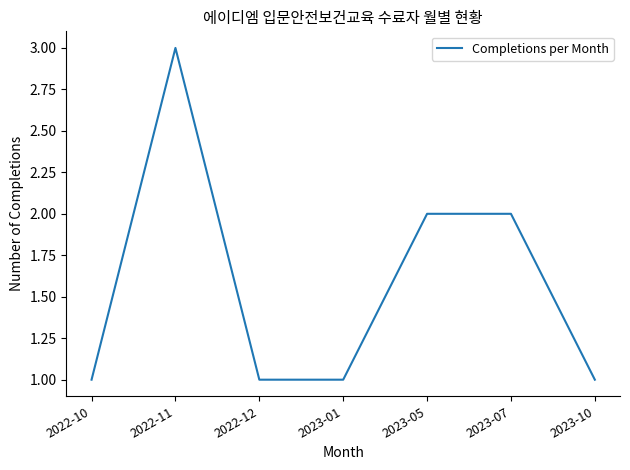

How many lines are shown in the chart?

1